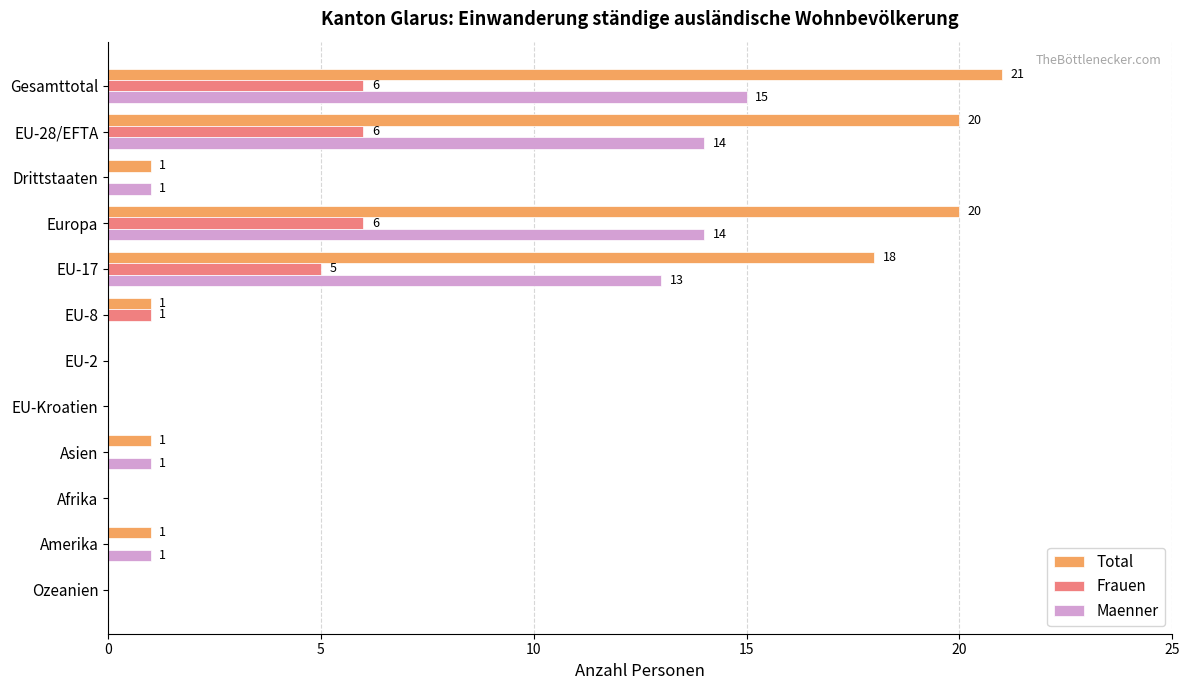

Which series has the largest total across all categories?

Total